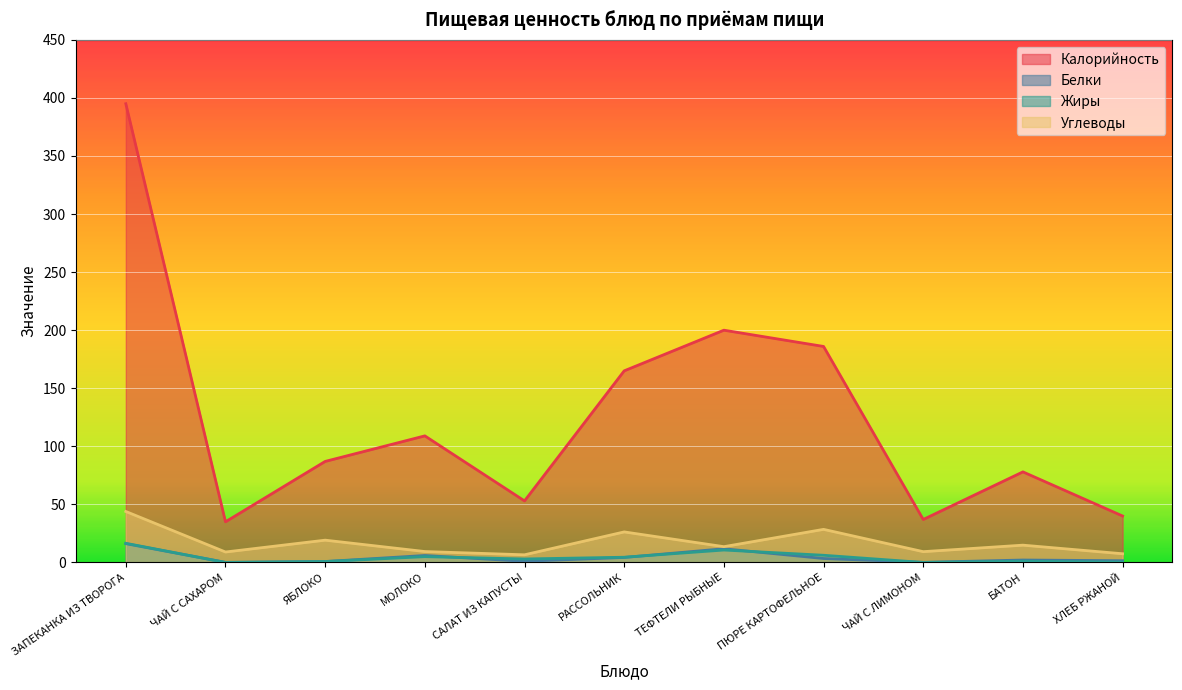

Which category has the highest value across all series?

ЗАПЕКАНКА ИЗ ТВОРОГА